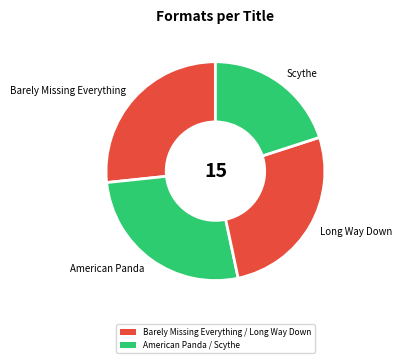

What is the smallest slice in the pie chart?

Scythe